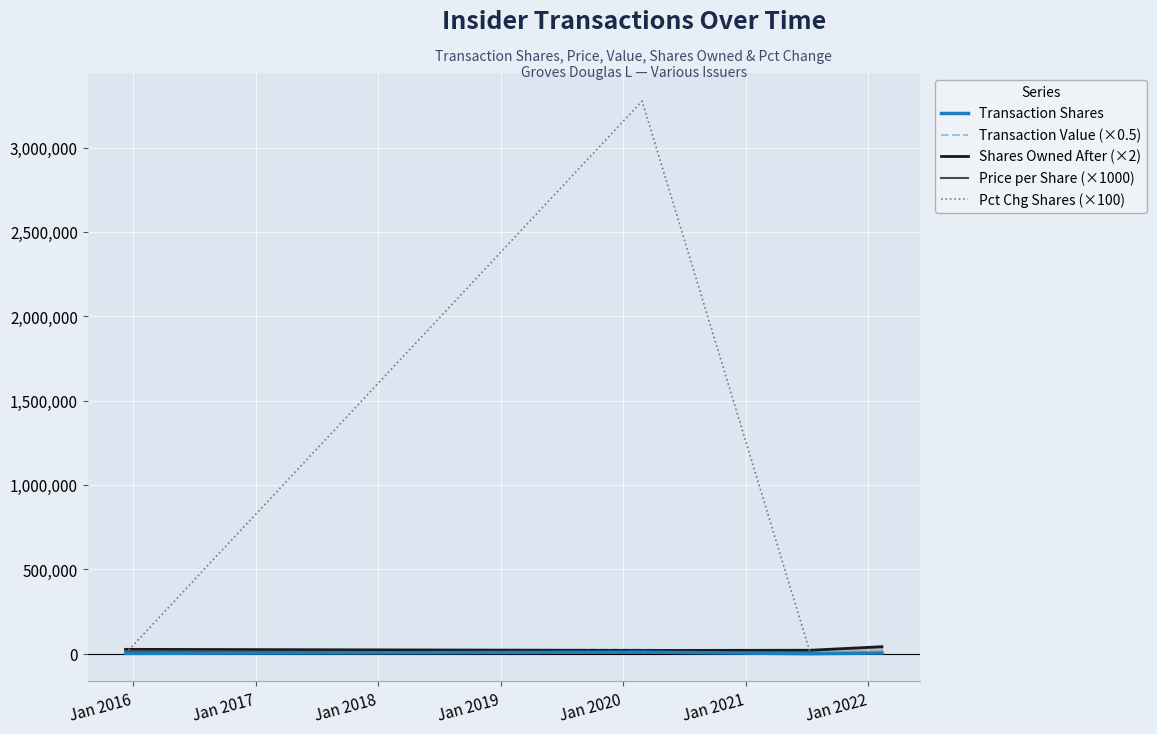

Which series has the widest spread of values?

Pct Chg Shares (×100)